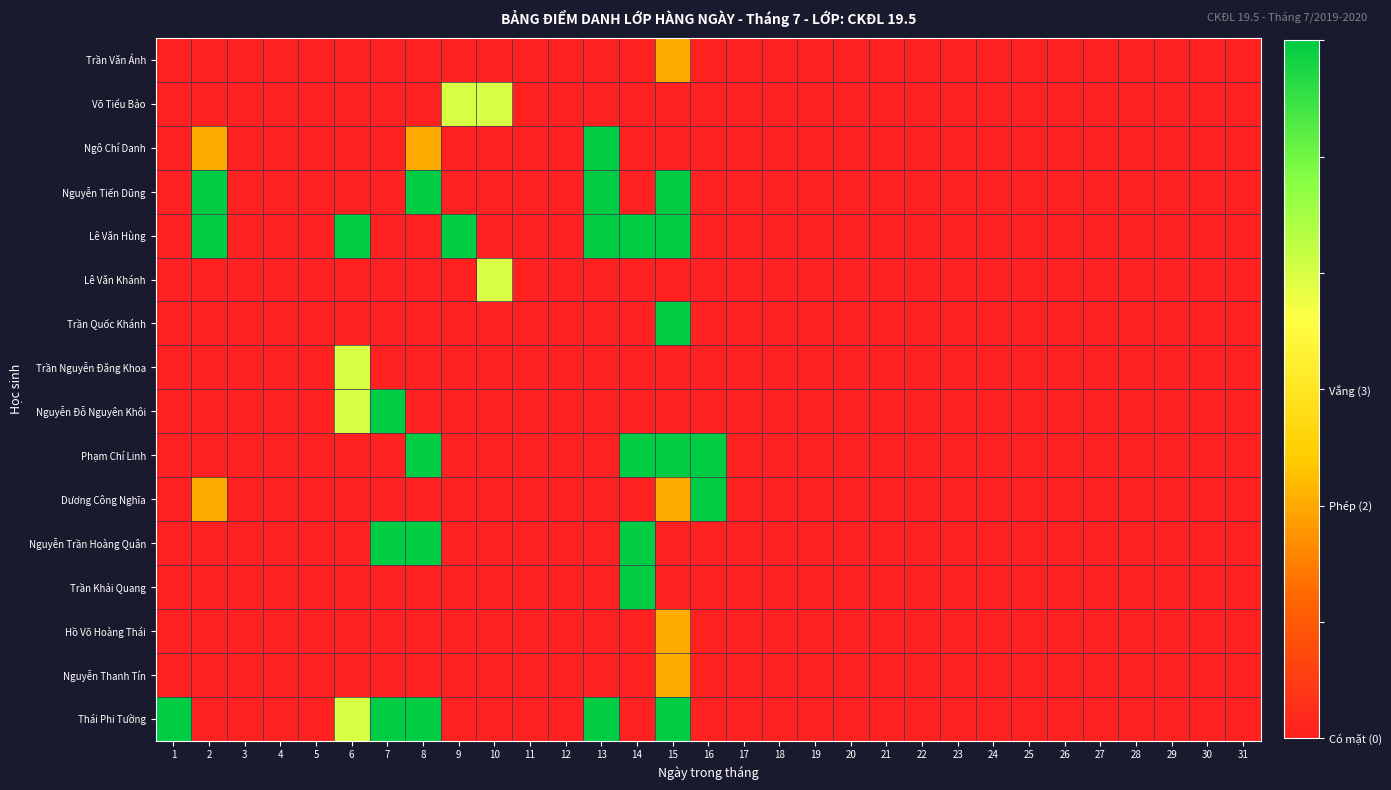

At which category is the sum across all series the highest?

15